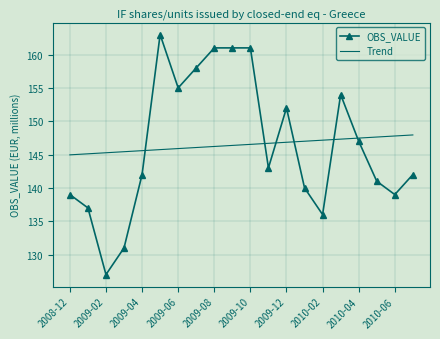

Which series ends up on top after the final intersection of Trend and OBS_VALUE?

Trend